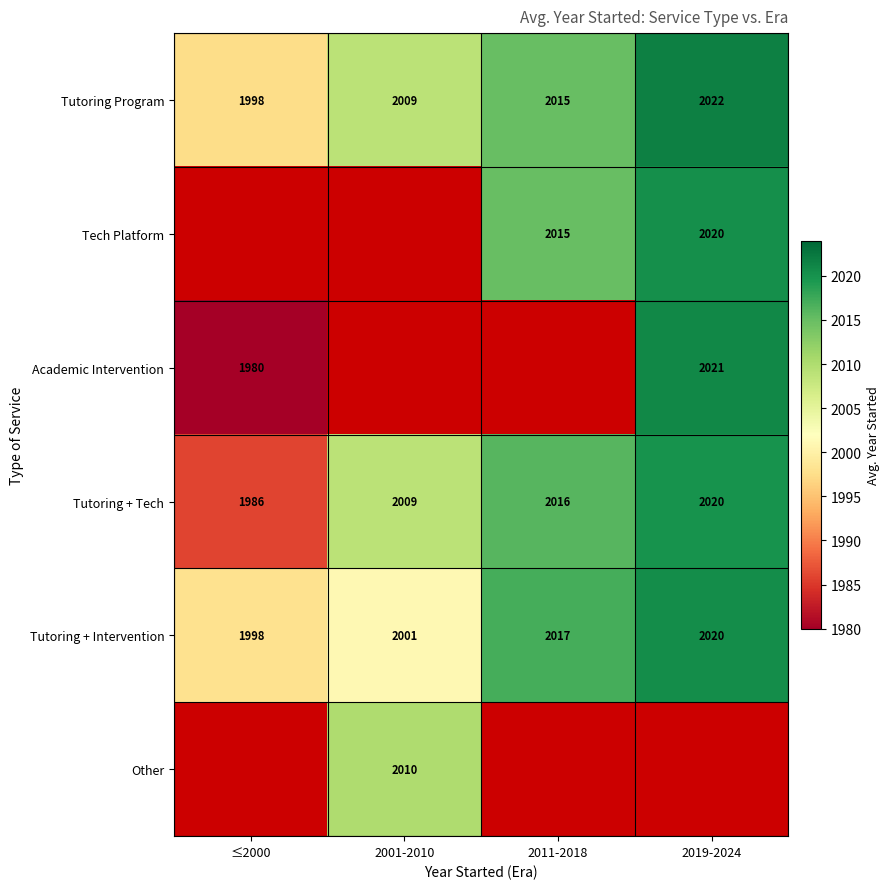

Where is Tutoring Program nearest to the value 2010?

2001-2010